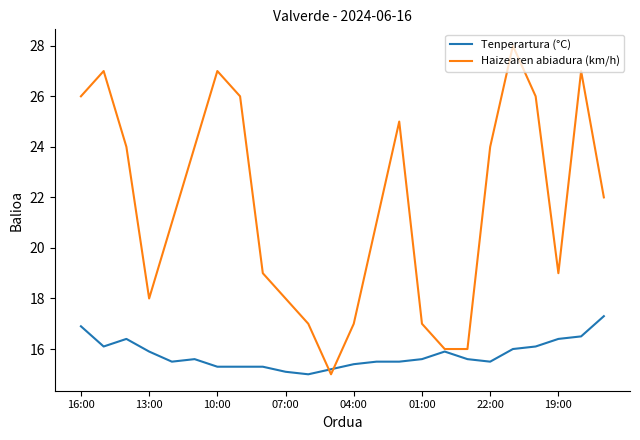

Is this an area chart (filled region under the line)?

No